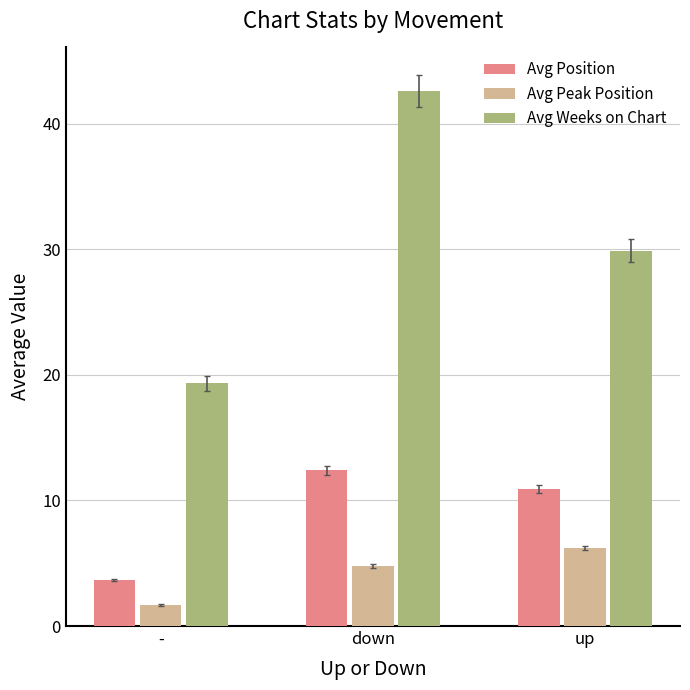

List the series in order of their peak value, lowest first.

Avg Peak Position, Avg Position, Avg Weeks on Chart